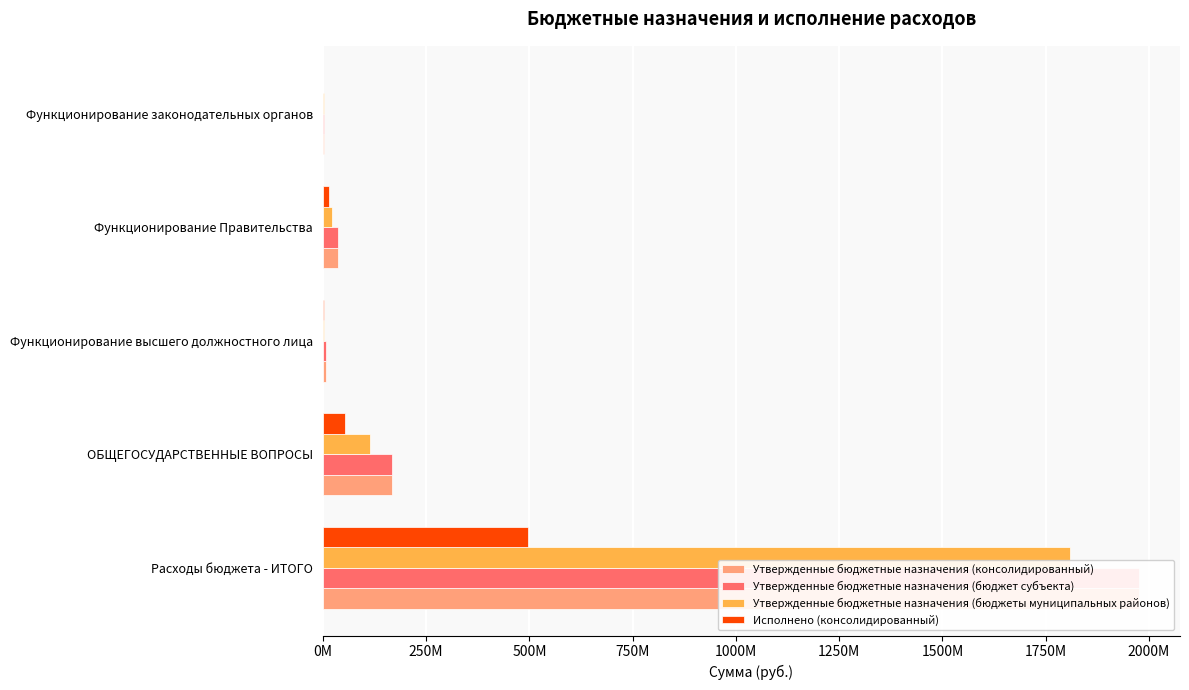

How many data points in Утвержденные бюджетные назначения (консолидированный) are above 37834000?

2